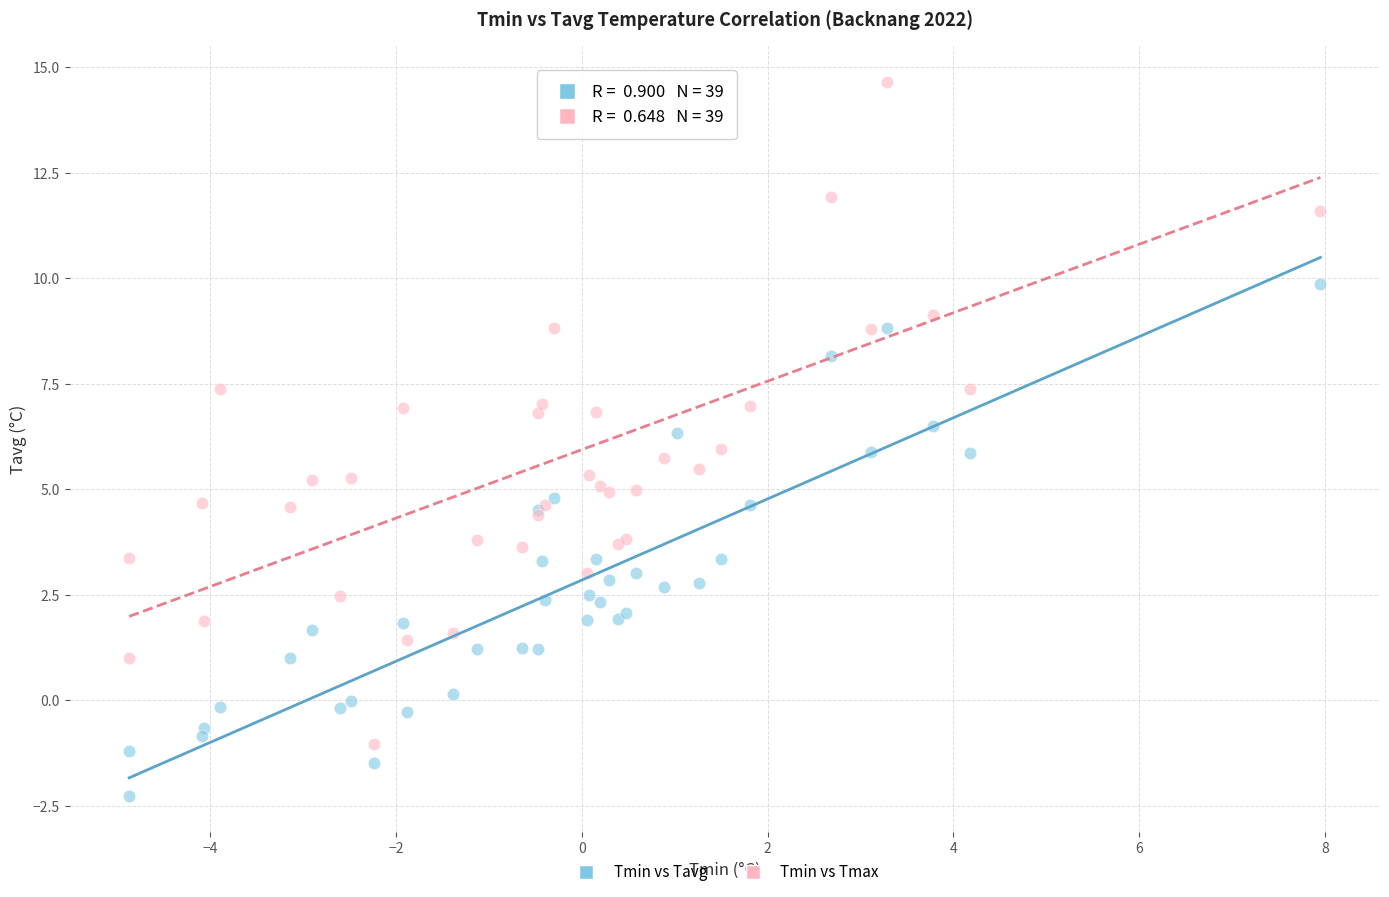

Which series has the largest Y range (max minus min)?

Tmin vs Tmax